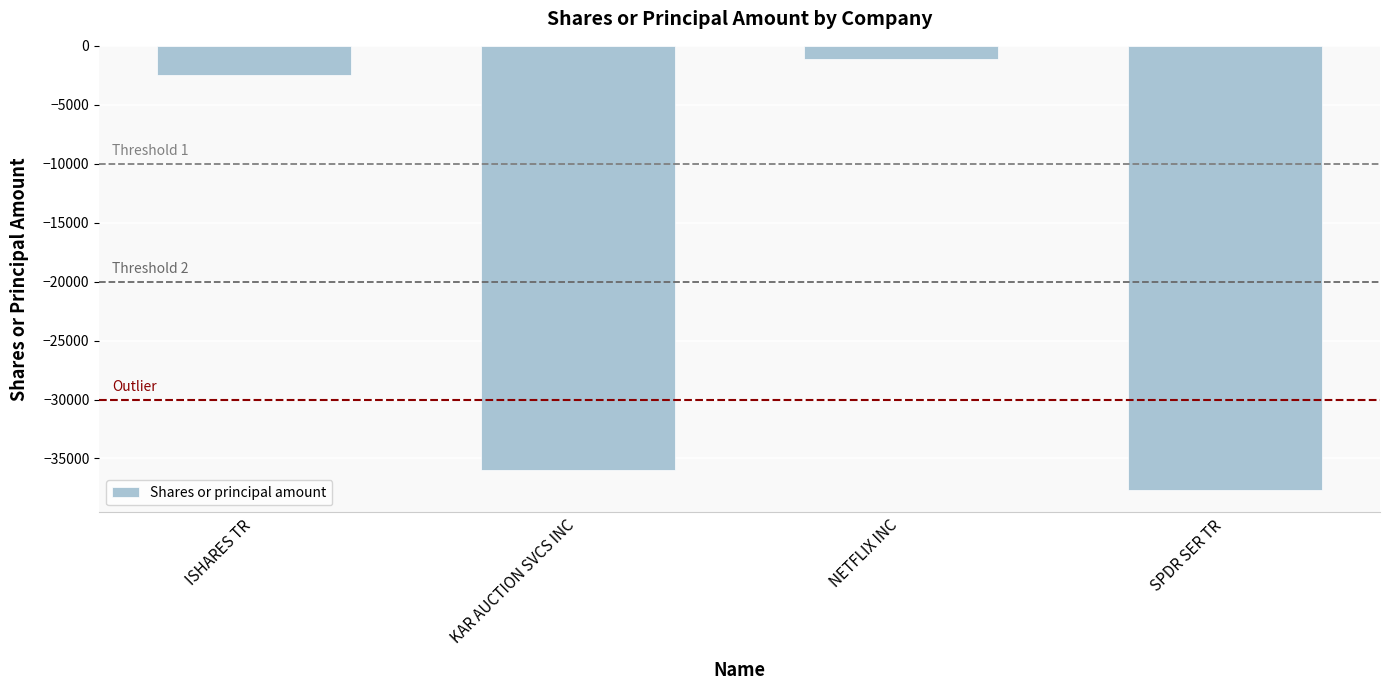

Which label corresponds to the largest value in the chart?

NETFLIX INC